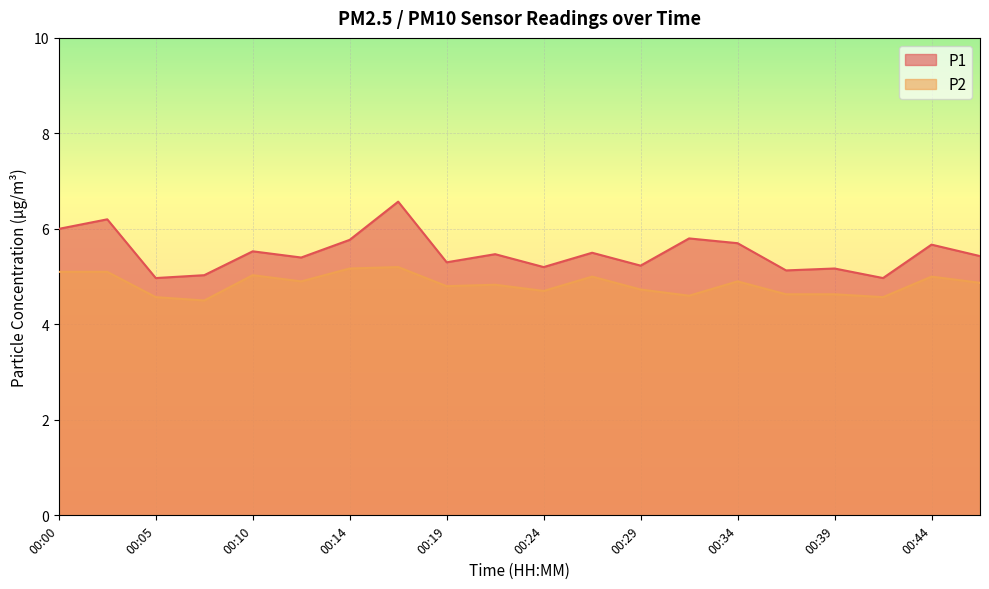

What is the difference between the highest and lowest values at 00:10?

0.5